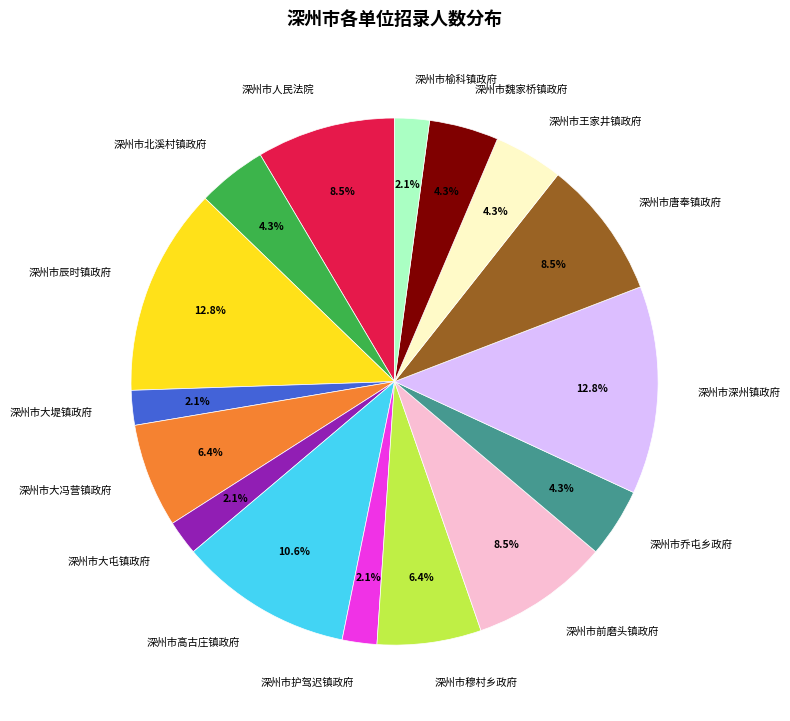

To the nearest percent, what portion does 深州市护驾迟镇政府 represent?

2%